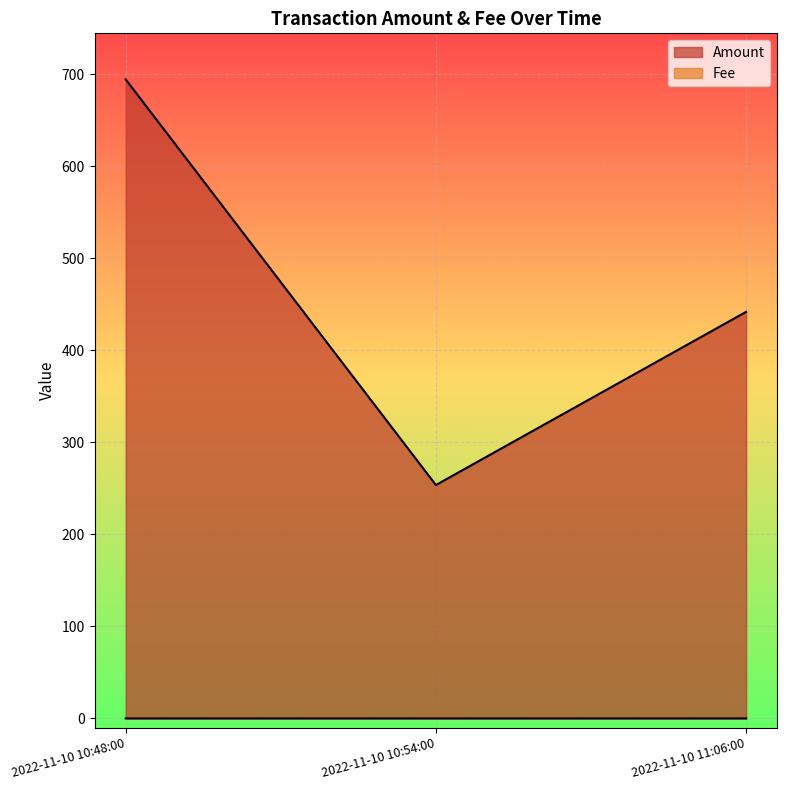

What is the label of the 3rd point from the right?

2022-11-10 10:48:00